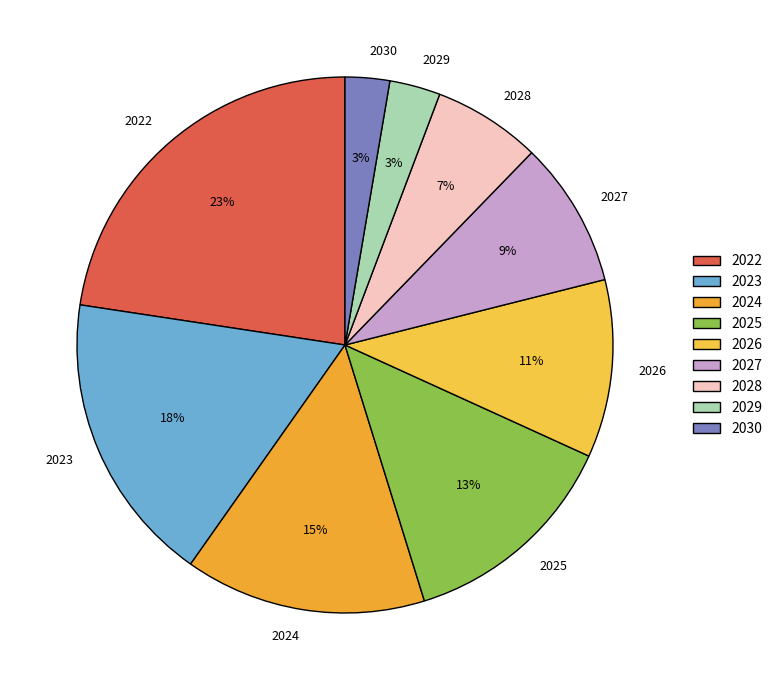

To the nearest percent, what portion does 2029 represent?

3%